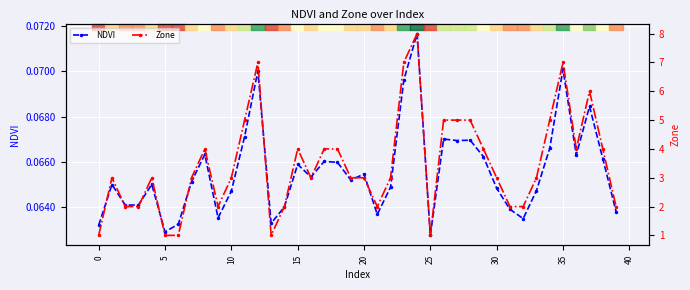

Which category has the highest value in the Zone series?

24